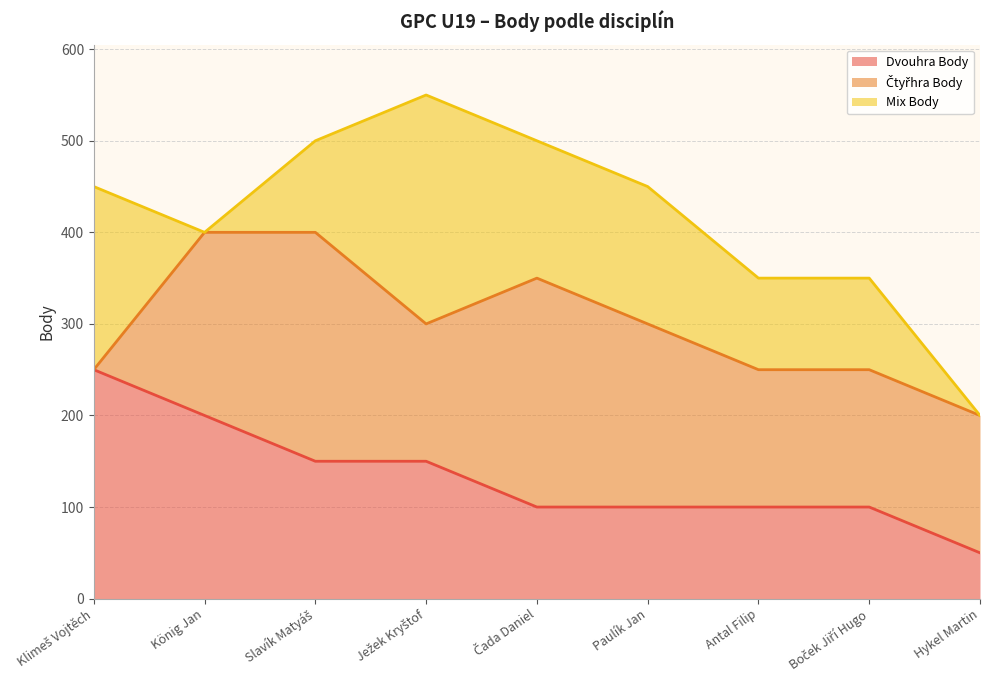

Which label corresponds to the smallest value in the chart?

Klimeš Vojtěch